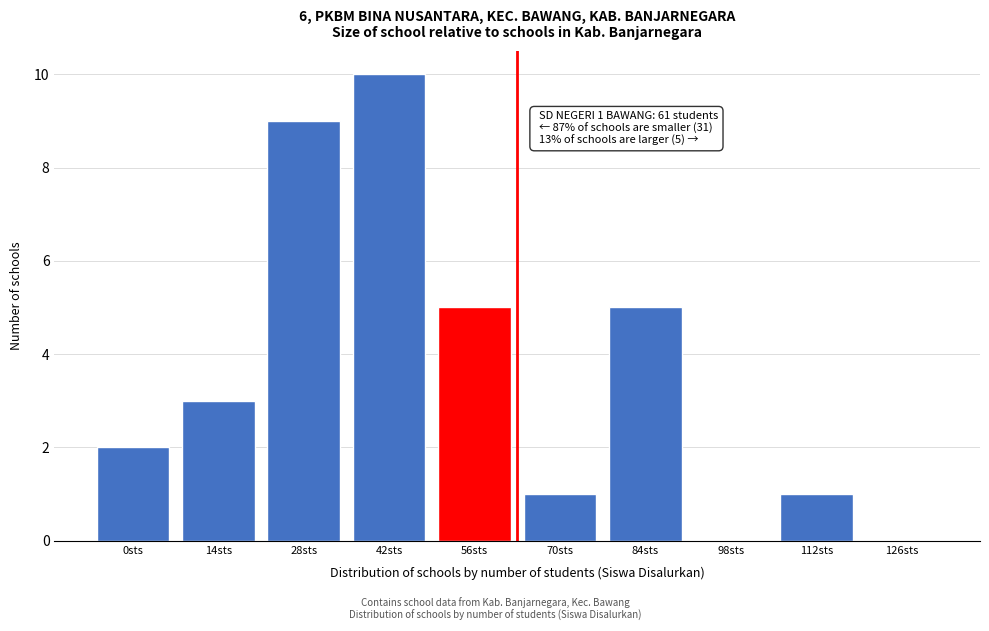

Reading right to left, list all the values displayed in this chart.

126sts=0	112sts=1	98sts=0	84sts=5	70sts=1	56sts=5	42sts=10	28sts=9	14sts=3	0sts=2